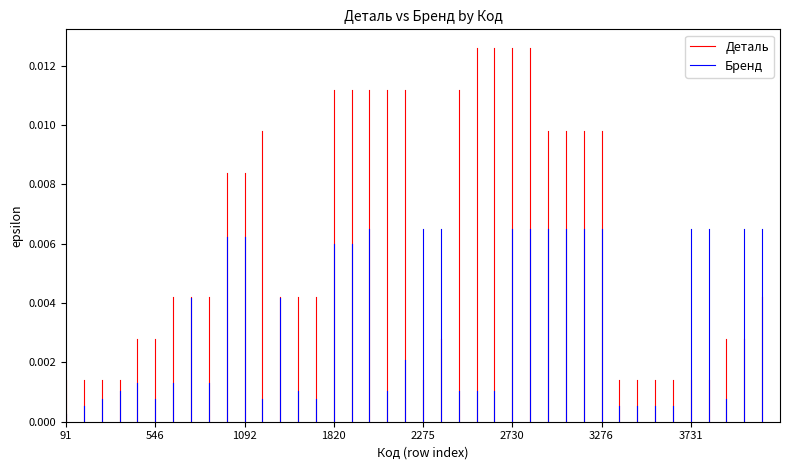

Which category has the lowest value across all series?

91